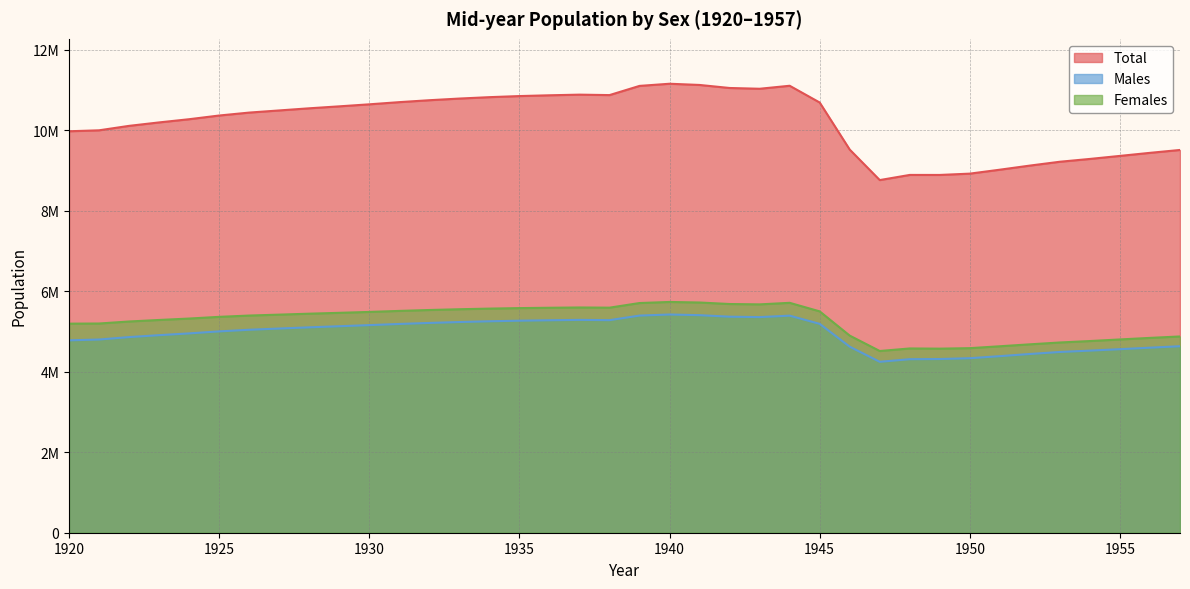

What is the minimum value shown in the chart?

4248380